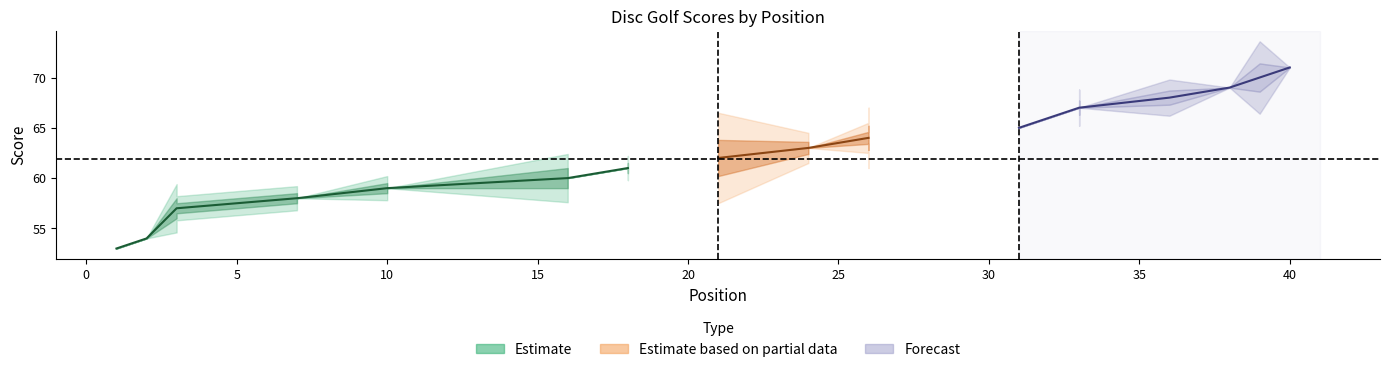

Which has a higher value, 24 or 10?

24